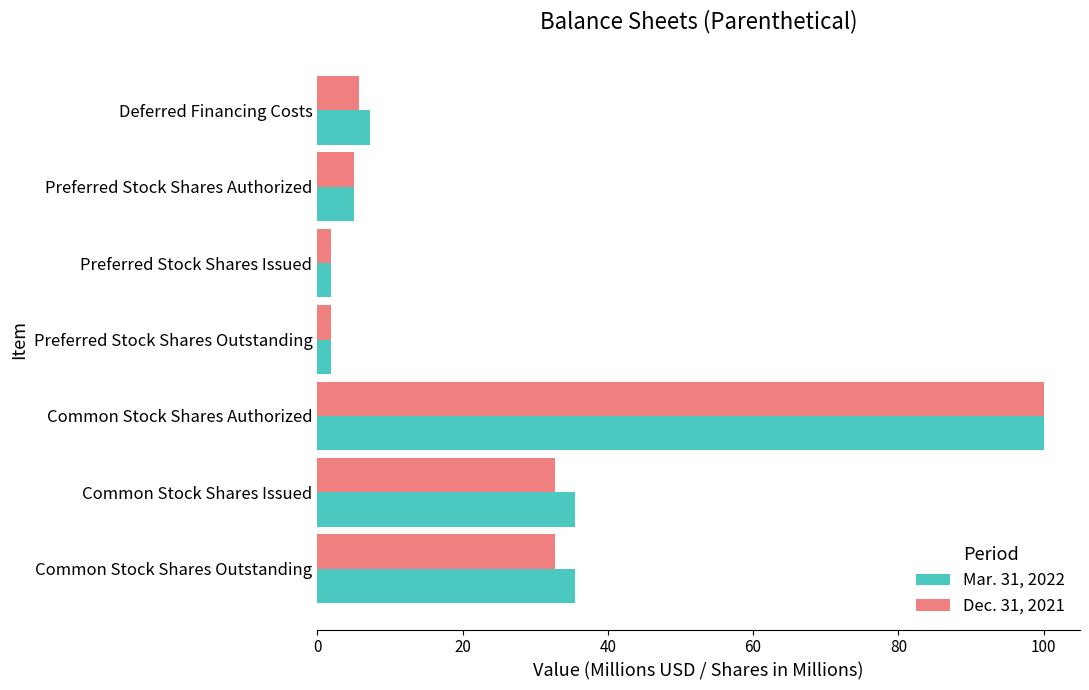

At which category is the sum across all series the highest?

Common Stock Shares Authorized